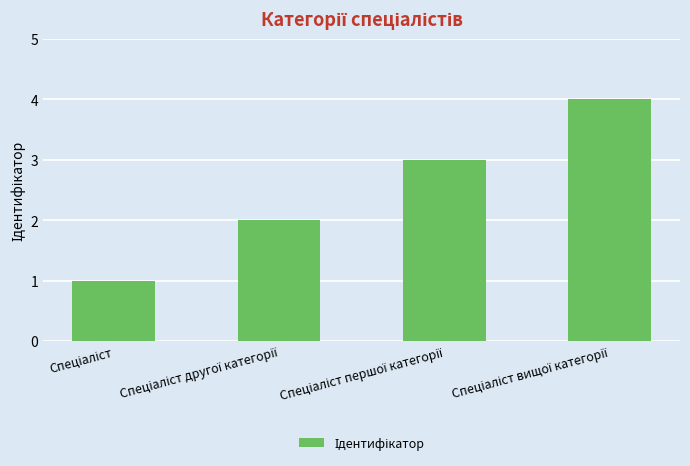

What is the difference between the maximum and minimum values?

3